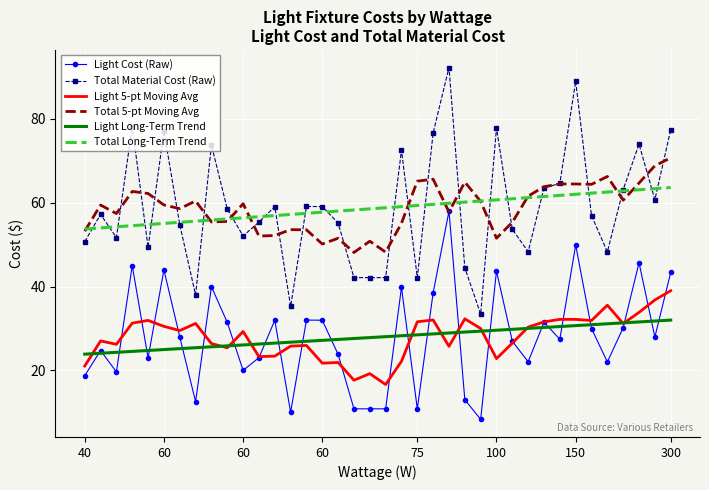

Which series has the largest range (max minus min)?

Total Material Cost (Raw)